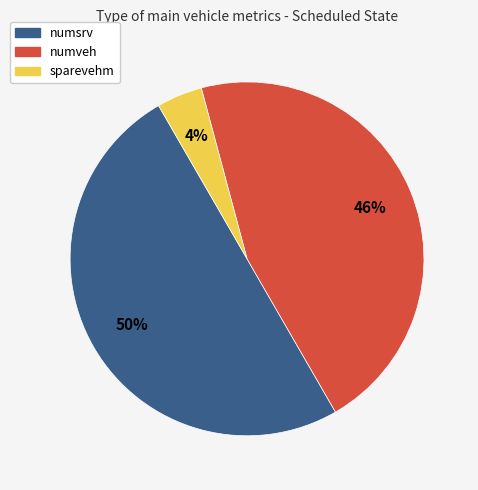

What is the ratio of the value at numveh to the value at numsrv?

0.9